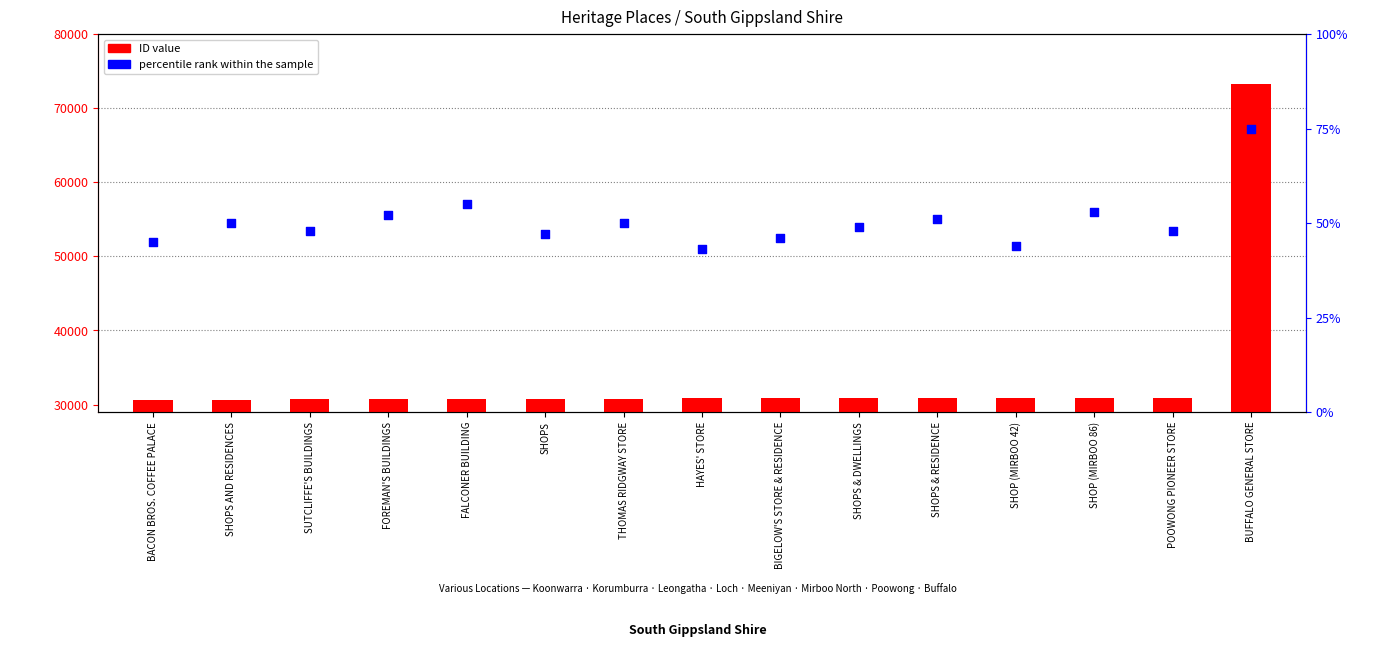

What is the total value across all series at BUFFALO GENERAL STORE?

73295